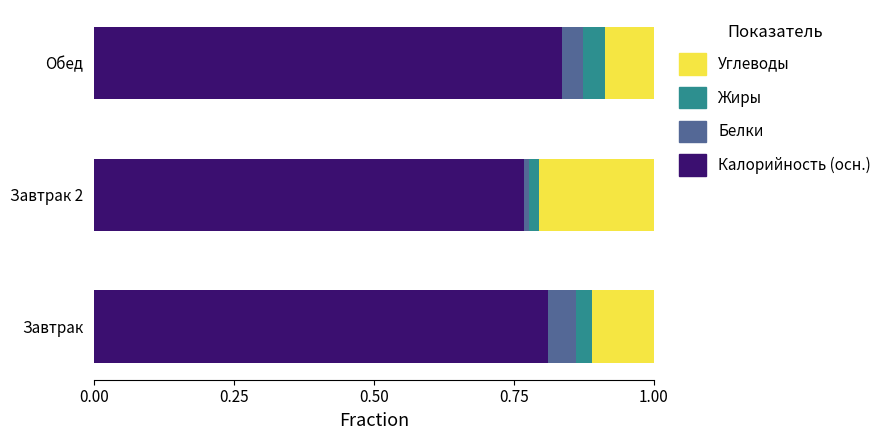

Which category has the highest value in the Калорийность (осн.) series?

Обед